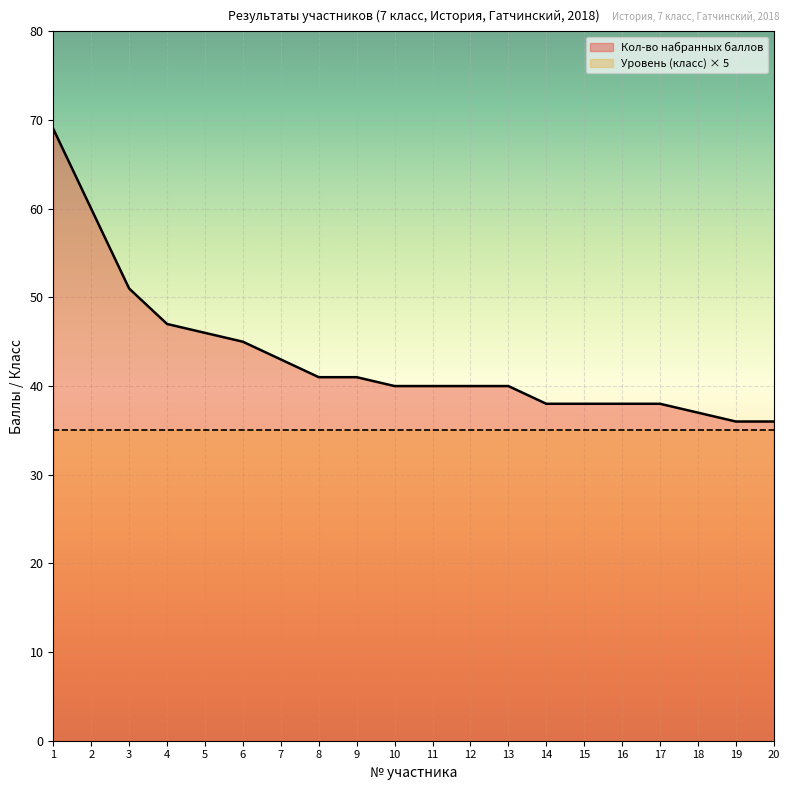

Which has a higher value, 1 or 3?

1